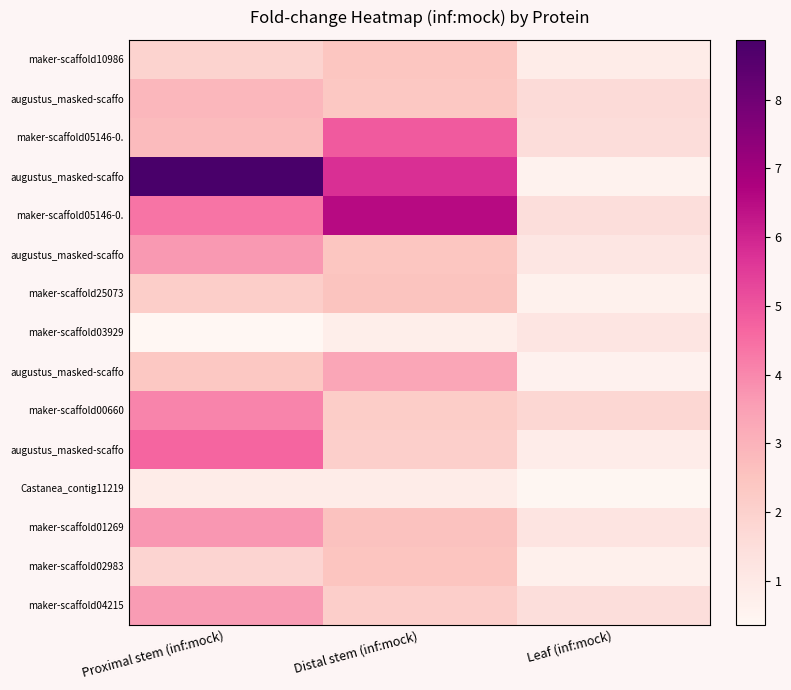

What is the total value across all series at Distal stem (inf:mock)?

43.3